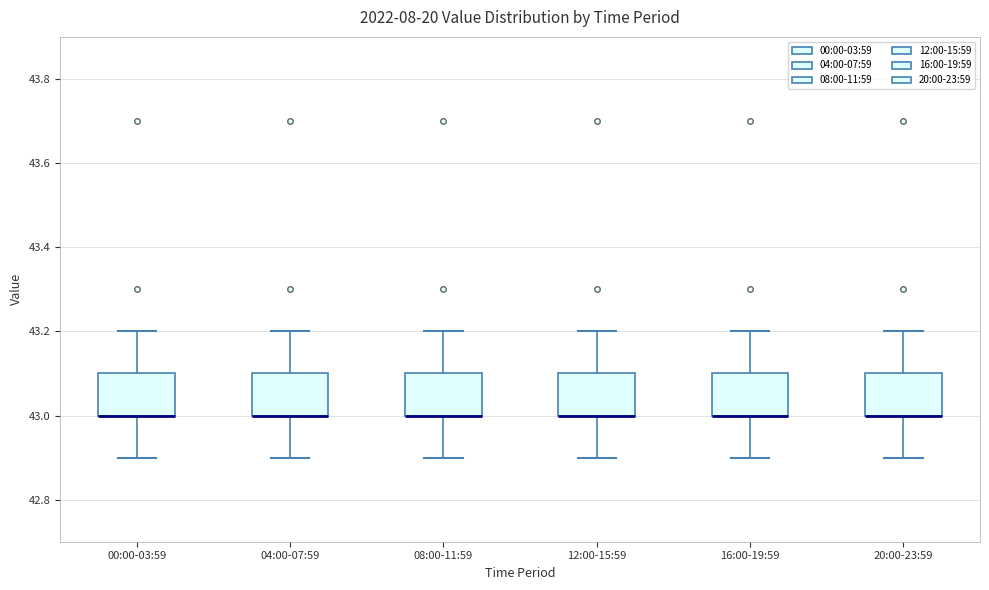

Where is the upper edge of the box for 12:00-15:59 on the y-axis? The values are not printed on the chart, so give them approximately, as read against the axis.

43.1